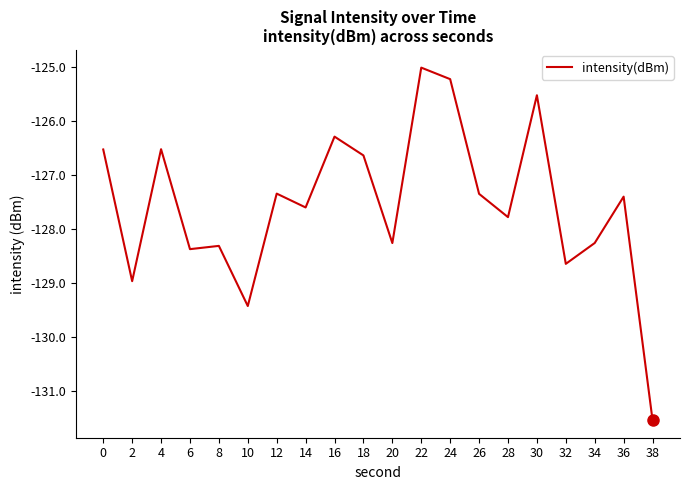

Is it true that the value at 38 is -192.8?

False